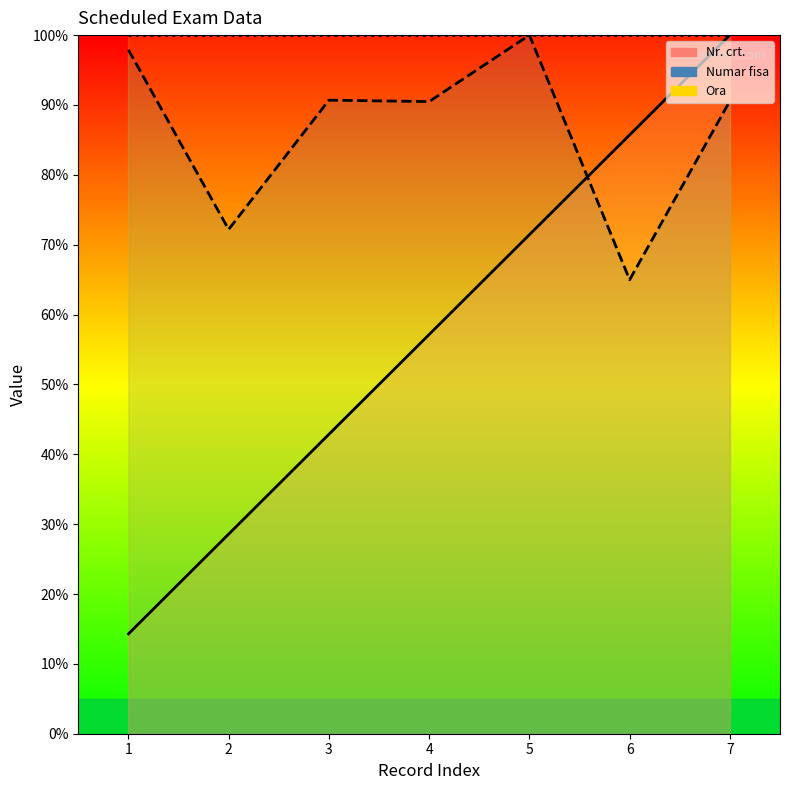

At which category does the chart reach its peak across all series?

7